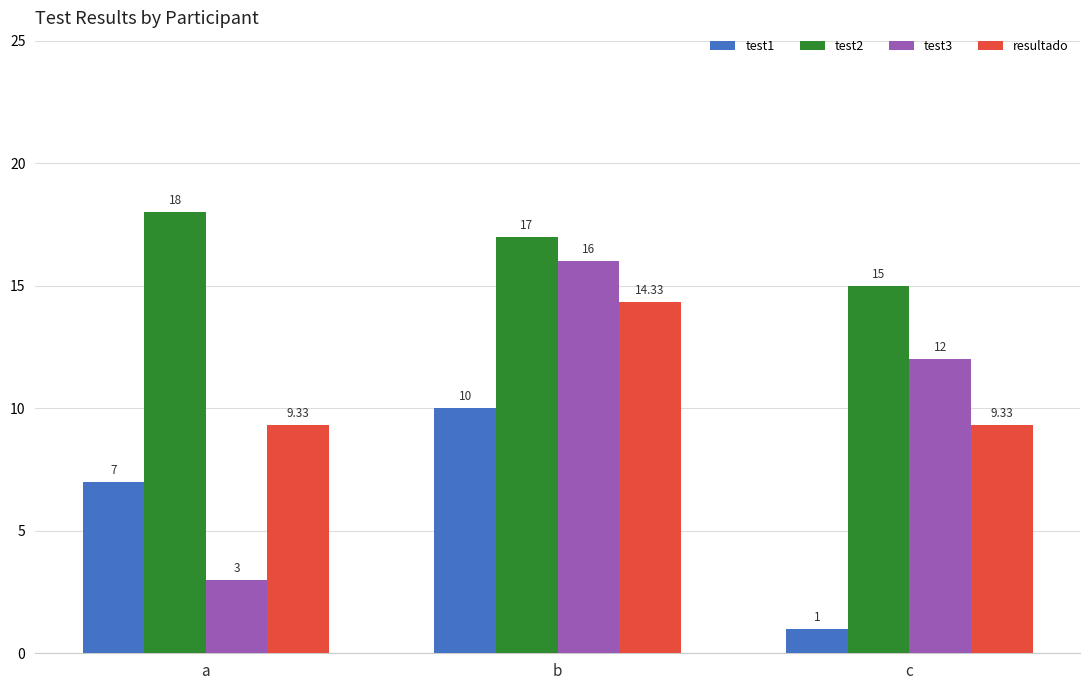

True or false: test3 has a value of 24.3 at b.

False